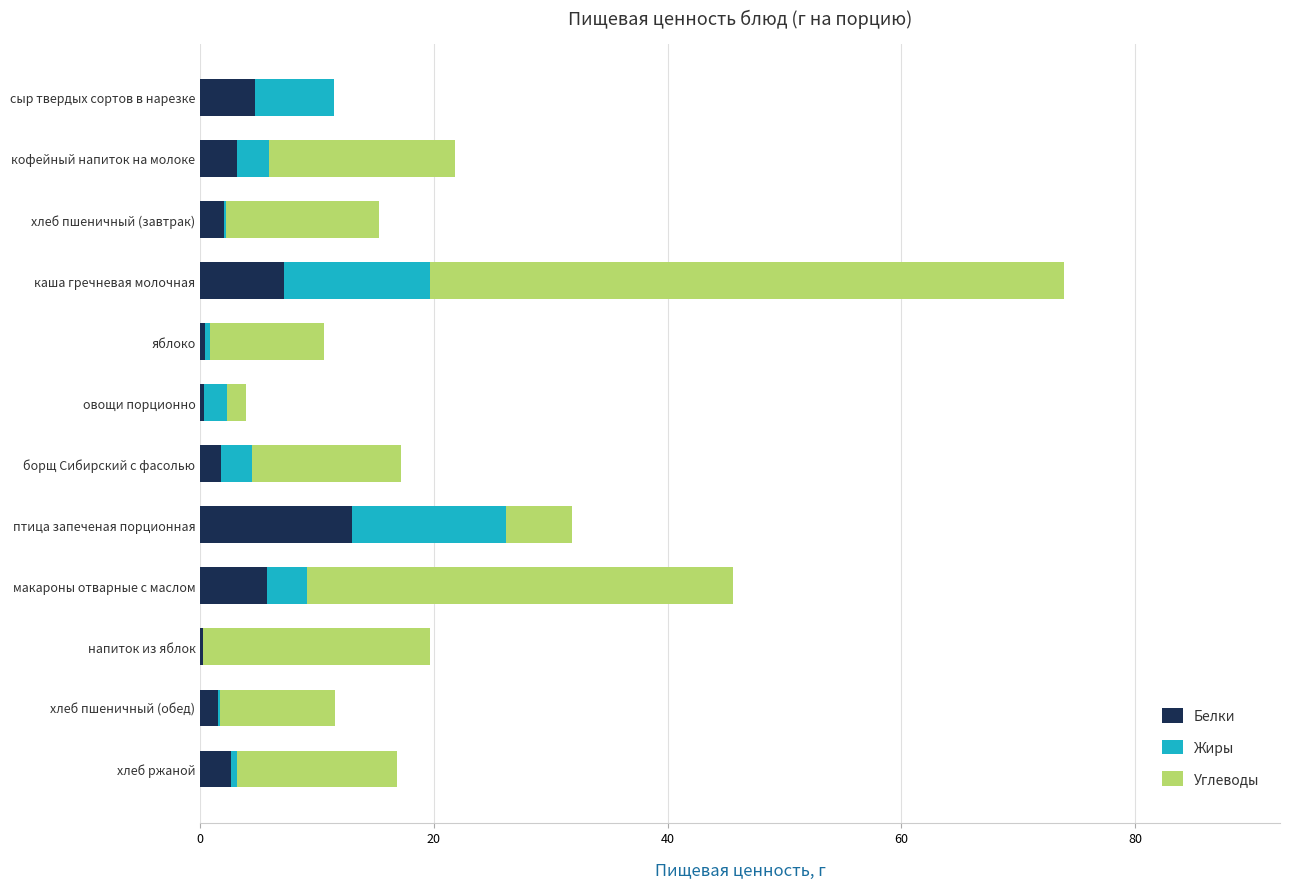

Count the number of categories in the chart.

12